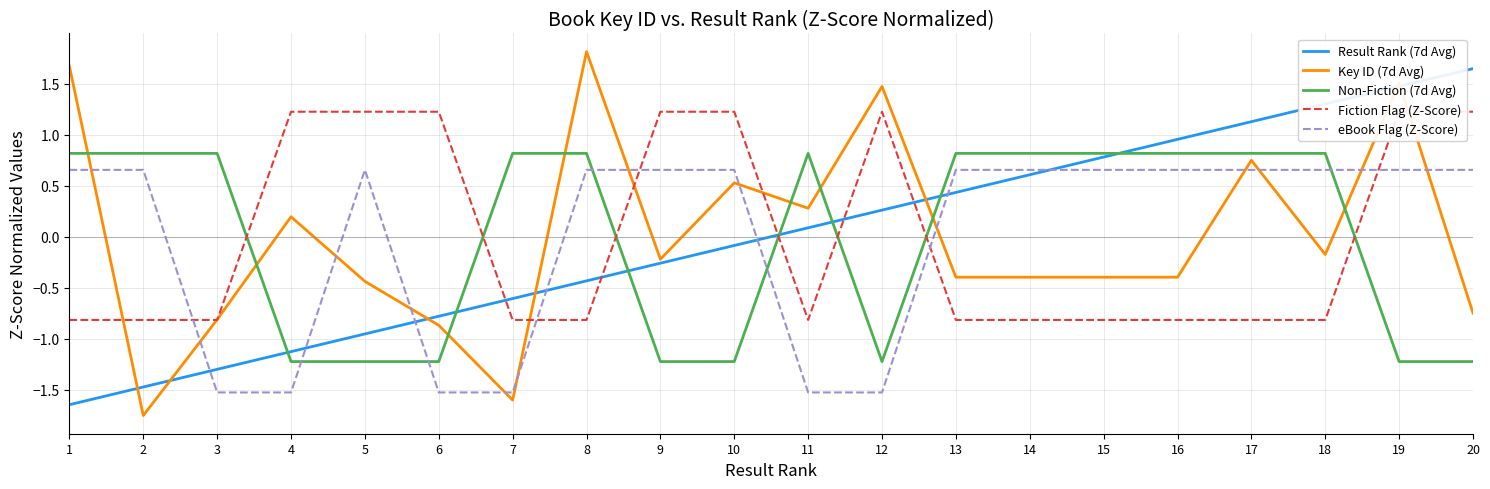

How many values in the Fiction Flag (Z-Score) series exceed 0?

8